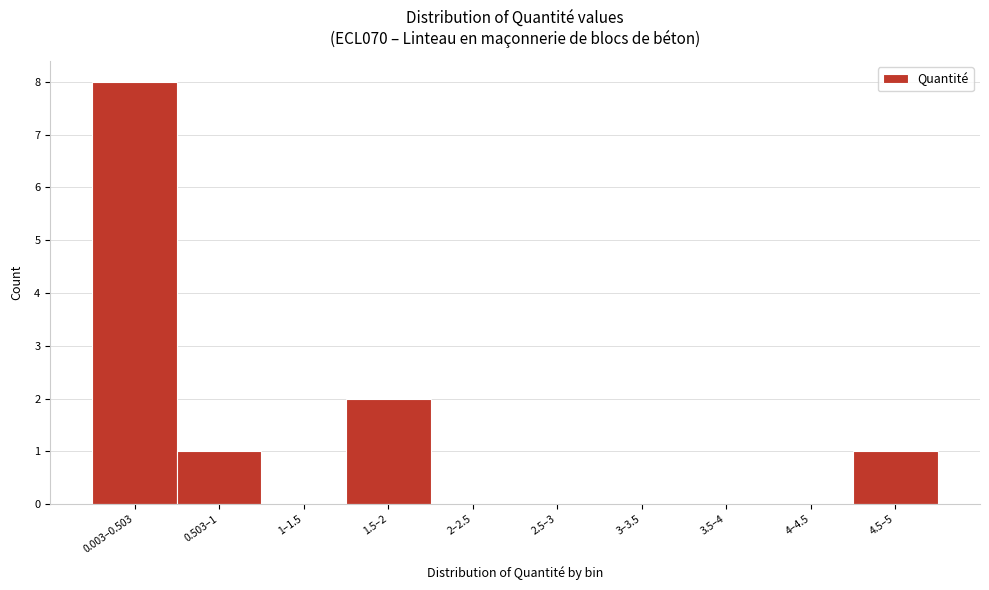

Reading left to right, what are all the values shown in this chart?

0.003–0.503=8	0.503–1=1	1–1.5=0	1.5–2=2	2–2.5=0	2.5–3=0	3–3.5=0	3.5–4=0	4–4.5=0	4.5–5=1